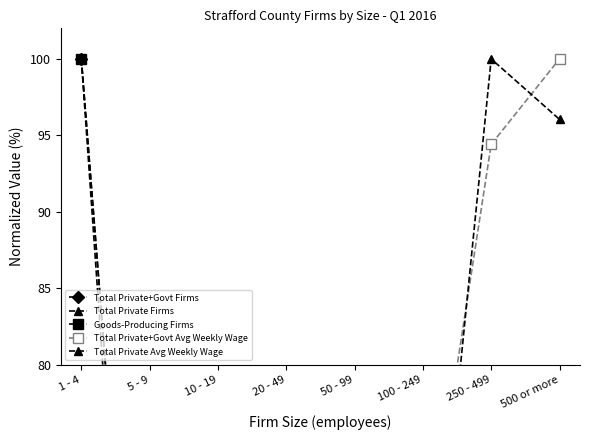

At which label is Total Private+Govt Firms closest to 50?

5 - 9